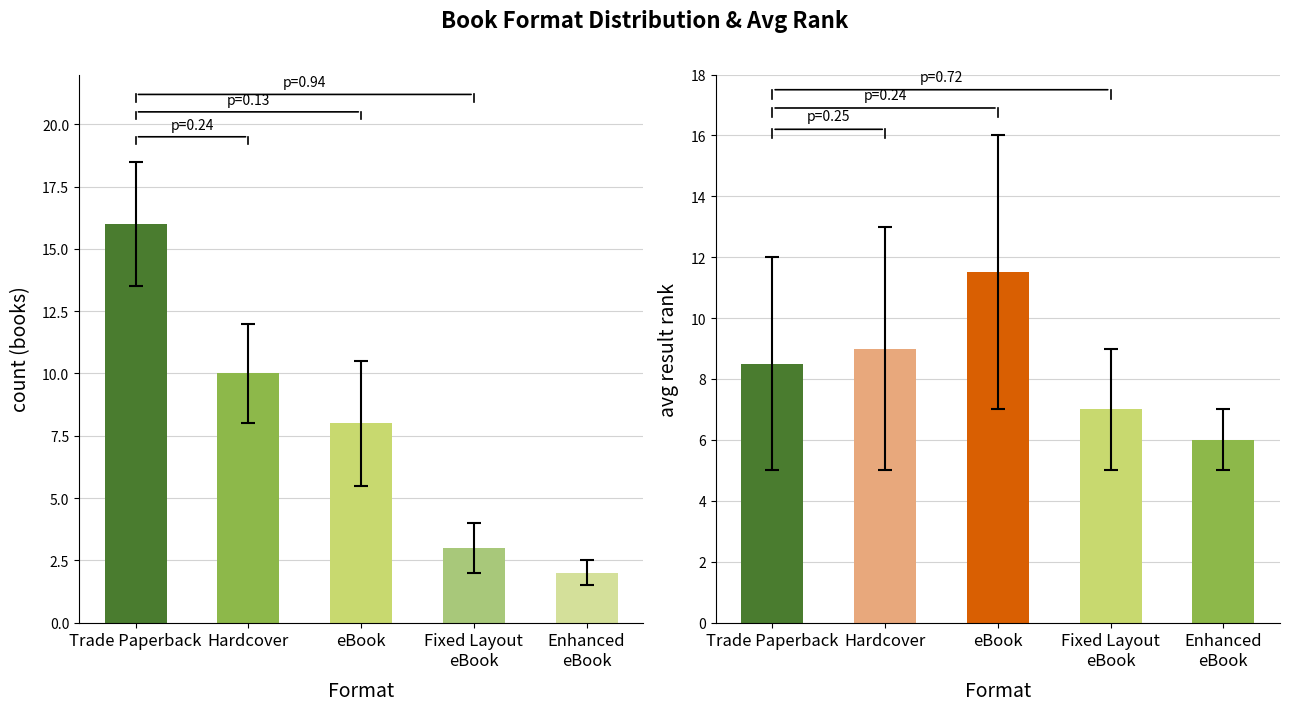

What is the label of the 5th bar from the right?

Trade Paperback